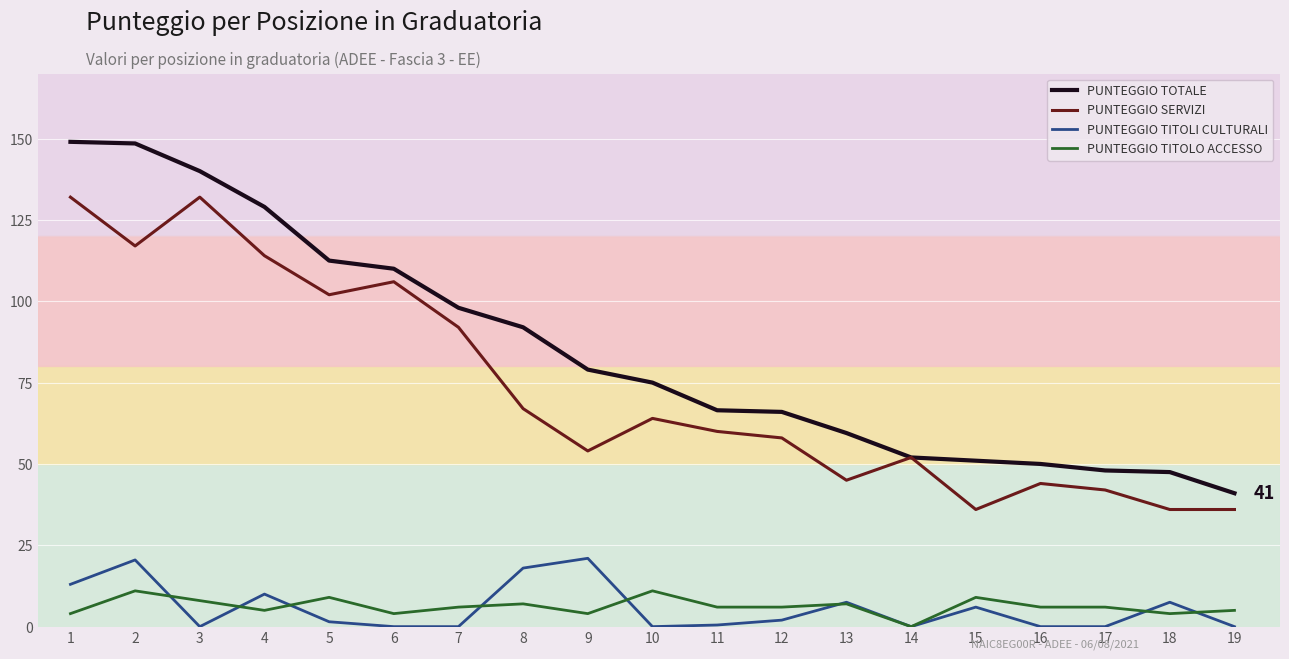

True or false: PUNTEGGIO TITOLO ACCESSO and PUNTEGGIO TOTALE cross at least once.

False